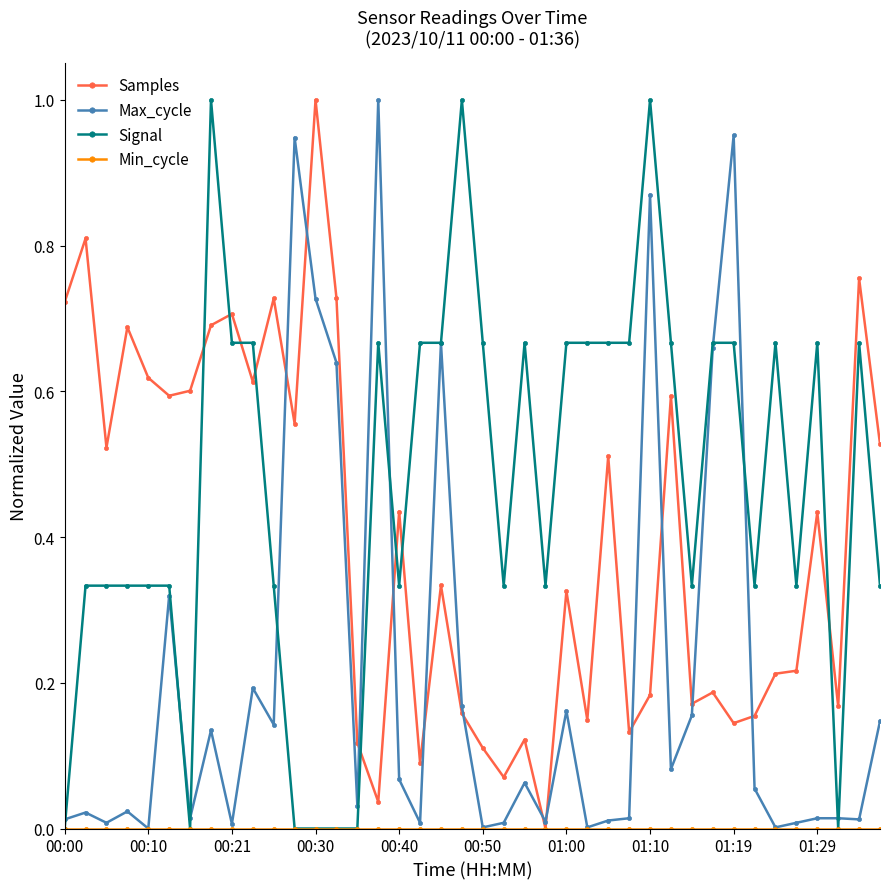

True or false: Signal has more than 1 points higher than both neighbors.

True